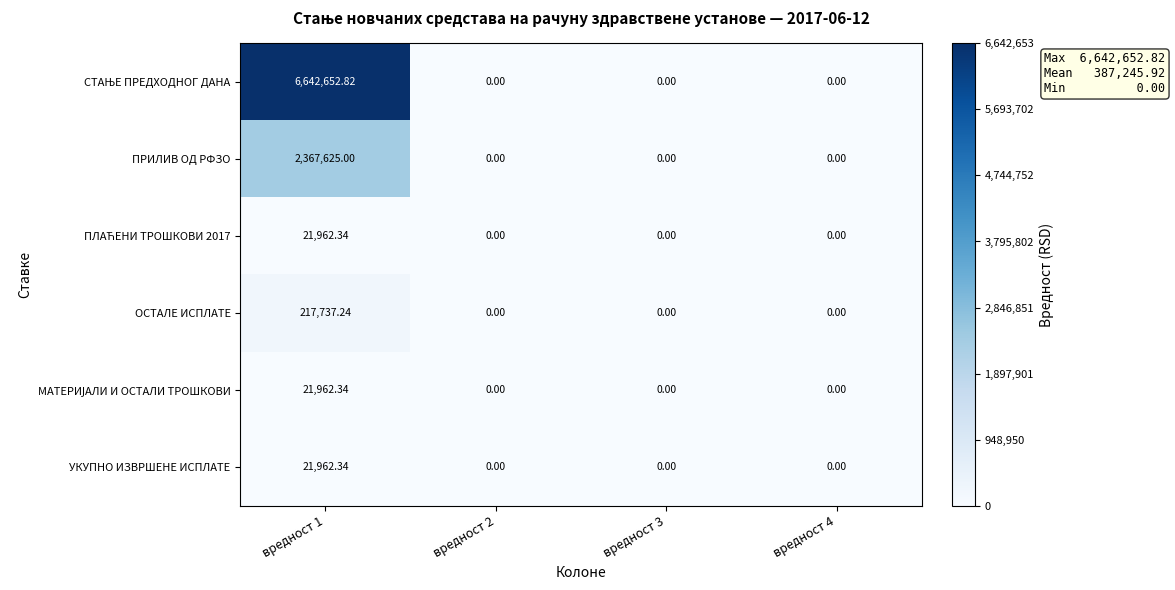

At вредност 1, list the series in order from largest to smallest.

СТАЊЕ ПРЕДХОДНОГ ДАНА, ПРИЛИВ ОД РФЗО, ОСТАЛЕ ИСПЛАТЕ, ПЛАЋЕНИ ТРОШКОВИ 2017, МАТЕРИЈАЛИ И ОСТАЛИ ТРОШКОВИ, УКУПНО ИЗВРШЕНЕ ИСПЛАТЕ